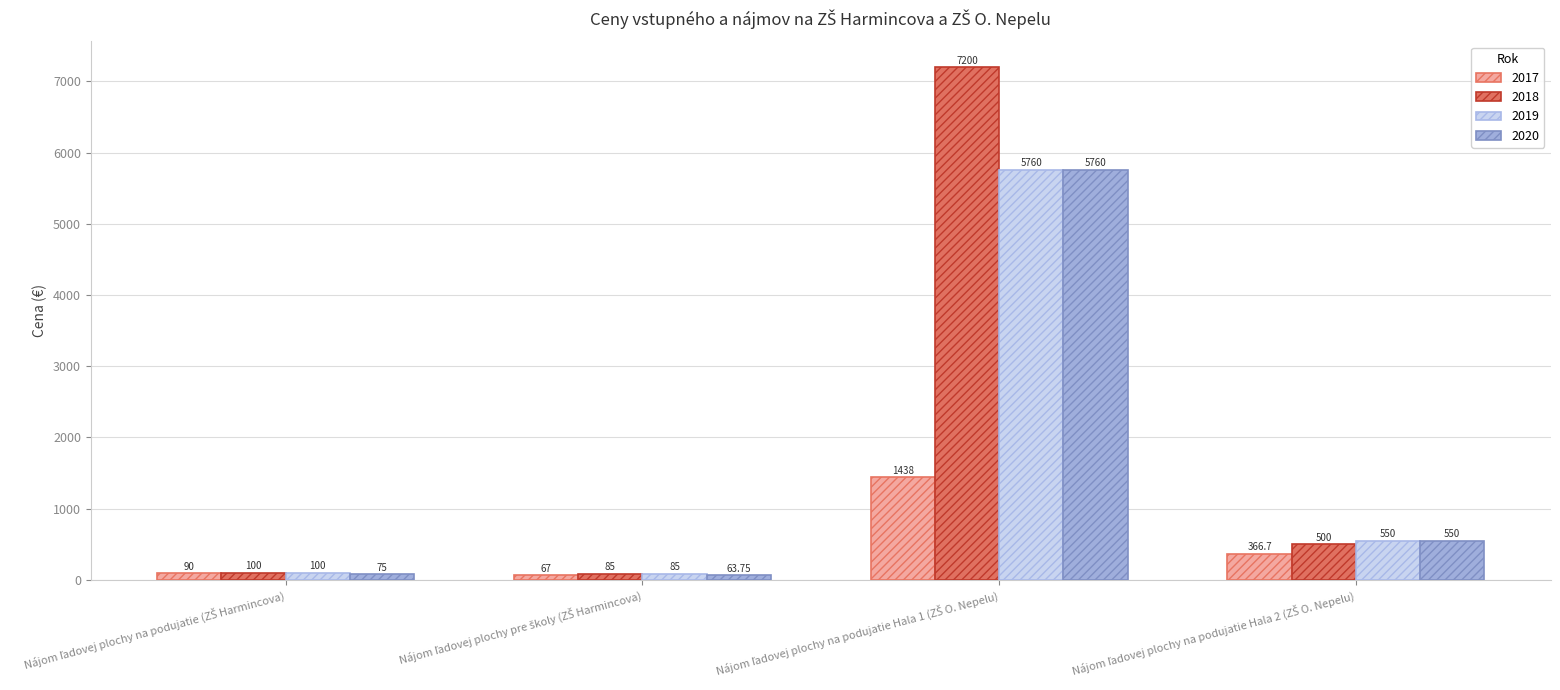

How many categories are shown in the chart?

4